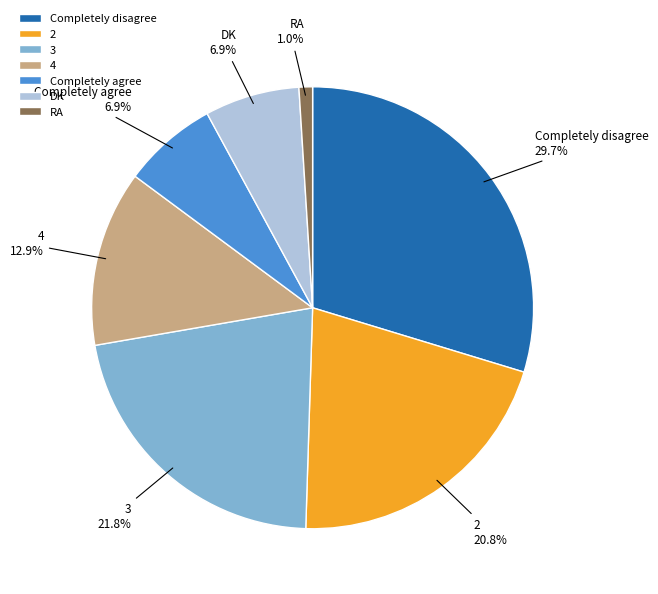

Count the number of slices in the pie.

7